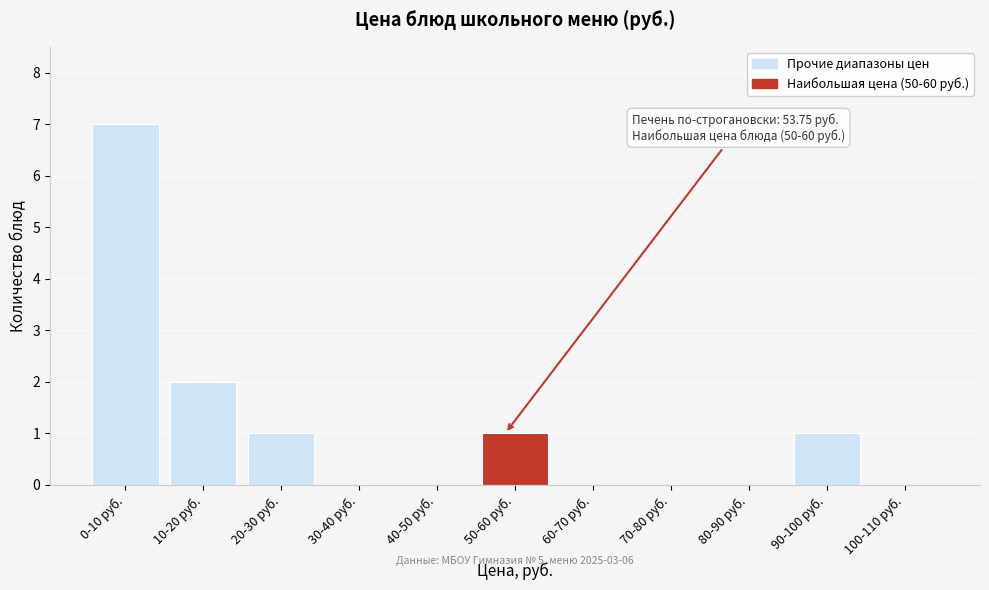

Reading left to right, extract all data points from this chart.

0-10 руб.=7	10-20 руб.=2	20-30 руб.=1	30-40 руб.=0	40-50 руб.=0	50-60 руб.=1	60-70 руб.=0	70-80 руб.=0	80-90 руб.=0	90-100 руб.=1	100-110 руб.=0